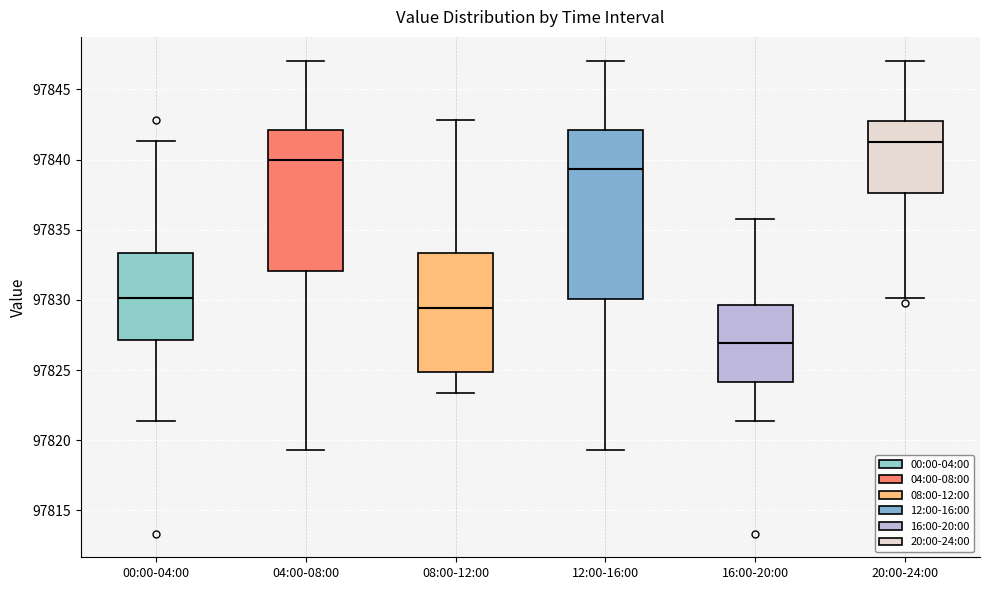

Where does the lower whisker of the box for 16:00-20:00 end on the y-axis? The values are not printed on the chart, so give them approximately, as read against the axis.

97821.5